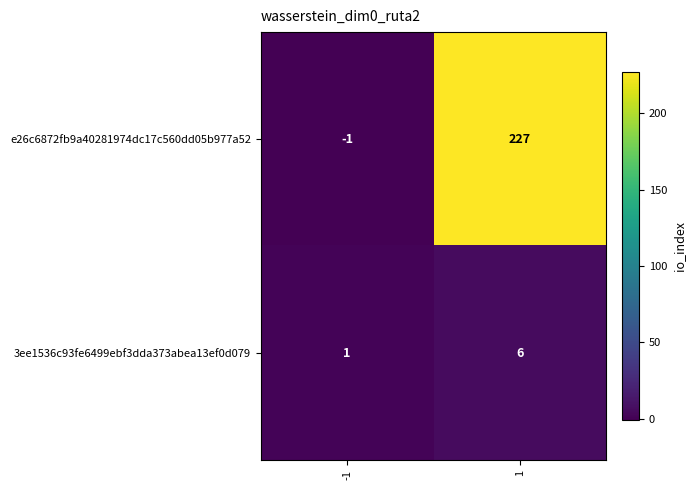

Reading right to left, what are all the values shown in this chart?

e26c6872fb9a40281974dc17c560dd05b977a52: 1=227	-1=-1
3ee1536c93fe6499ebf3dda373abea13ef0d079: 1=6	-1=1